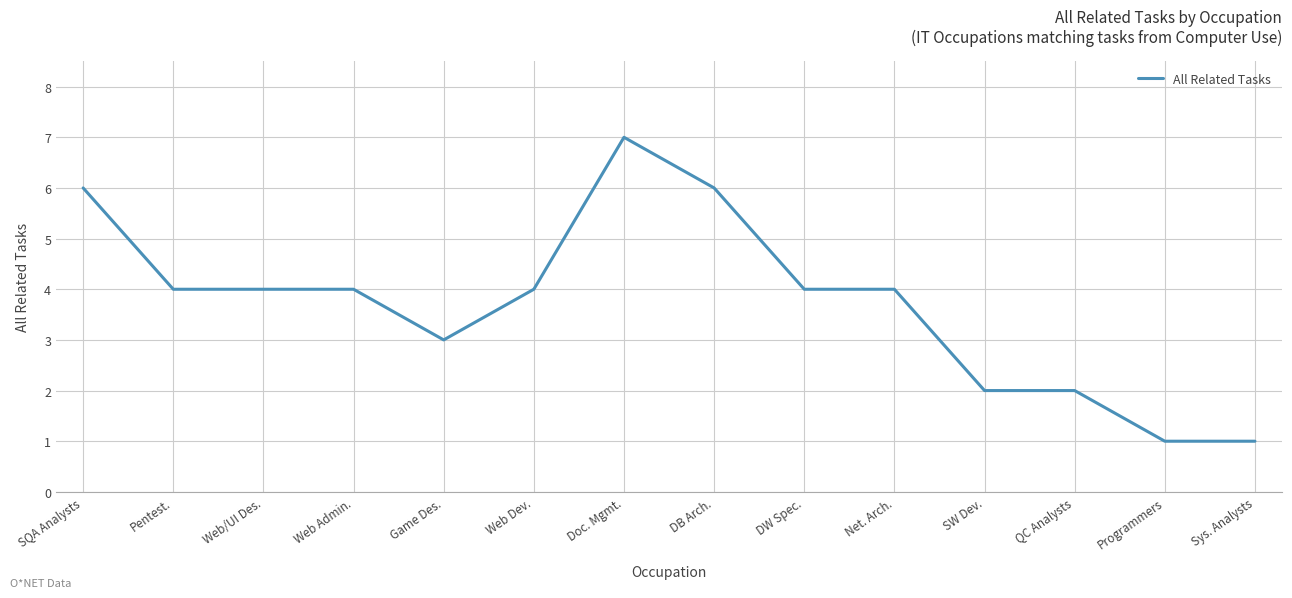

What position from the left is Web/UI Des.?

3